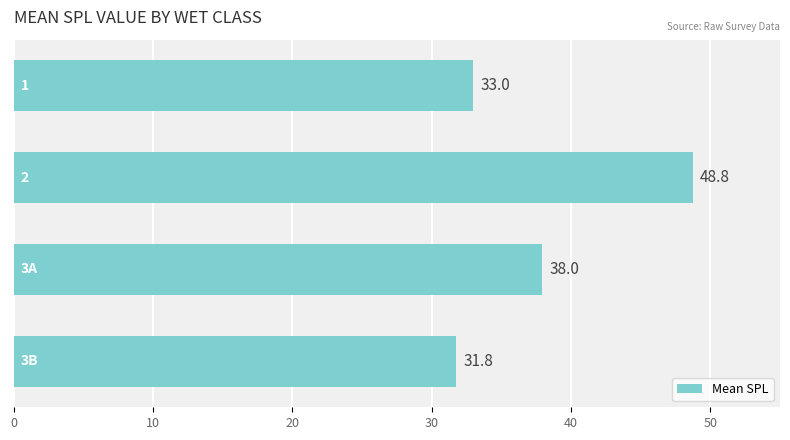

How many values are below 37?

2